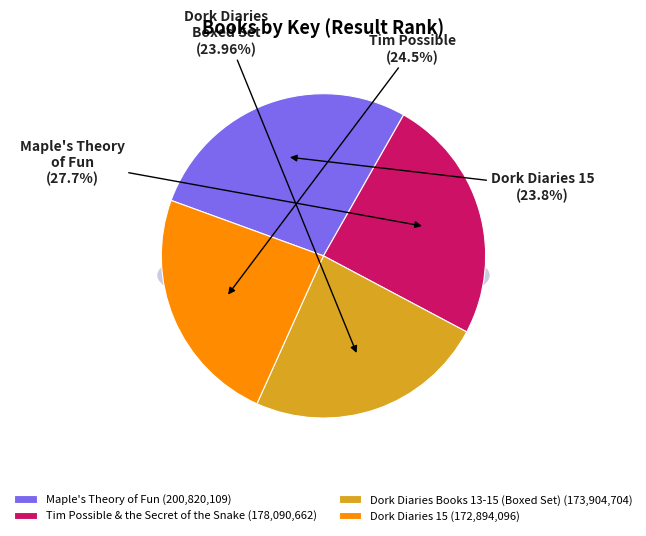

Combined, what portion of the pie is Maple's Theory of Fun and Dork Diaries Books 13-15 (Boxed Set)?

51.6%